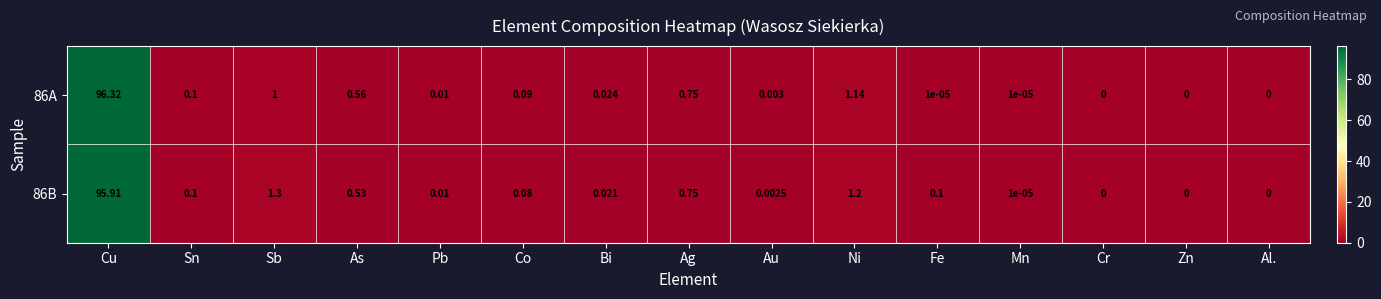

At which category is the sum across all series the highest?

Cu